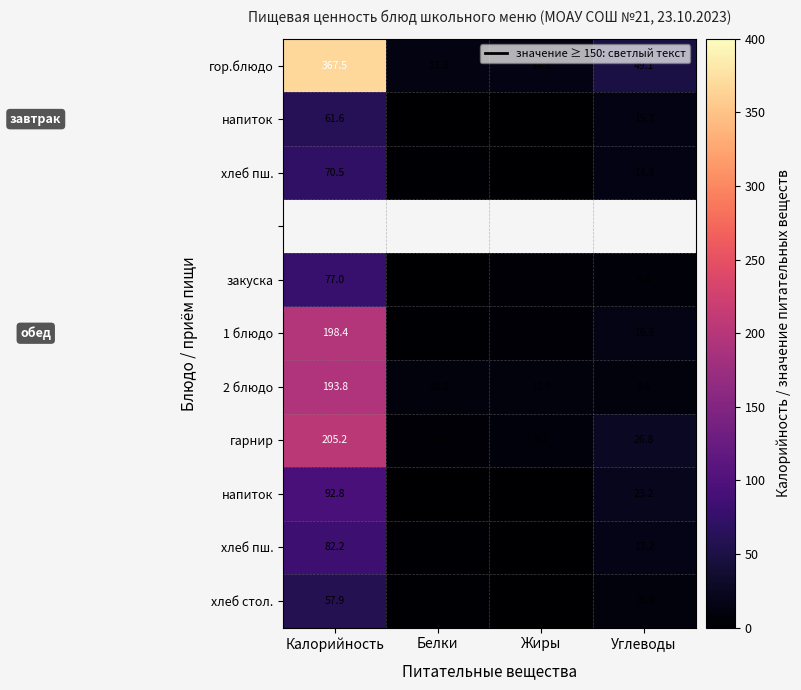

How many series are shown in this chart?

11